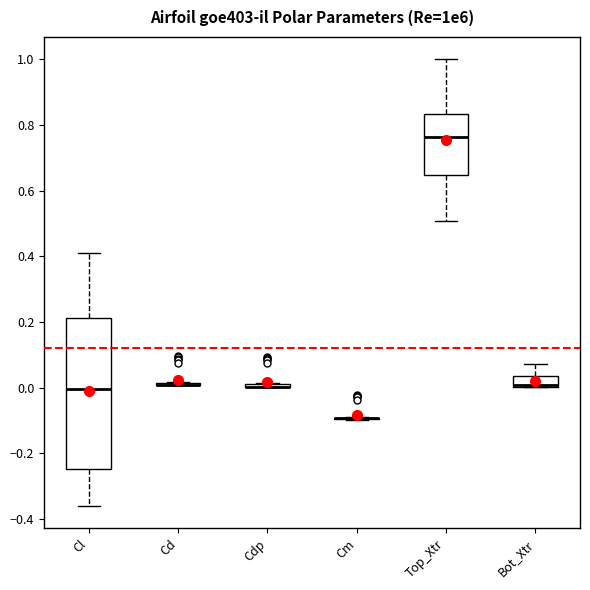

Where does the upper whisker of the box for Bot_Xtr end on the y-axis? The values are not printed on the chart, so give them approximately, as read against the axis.

0.08